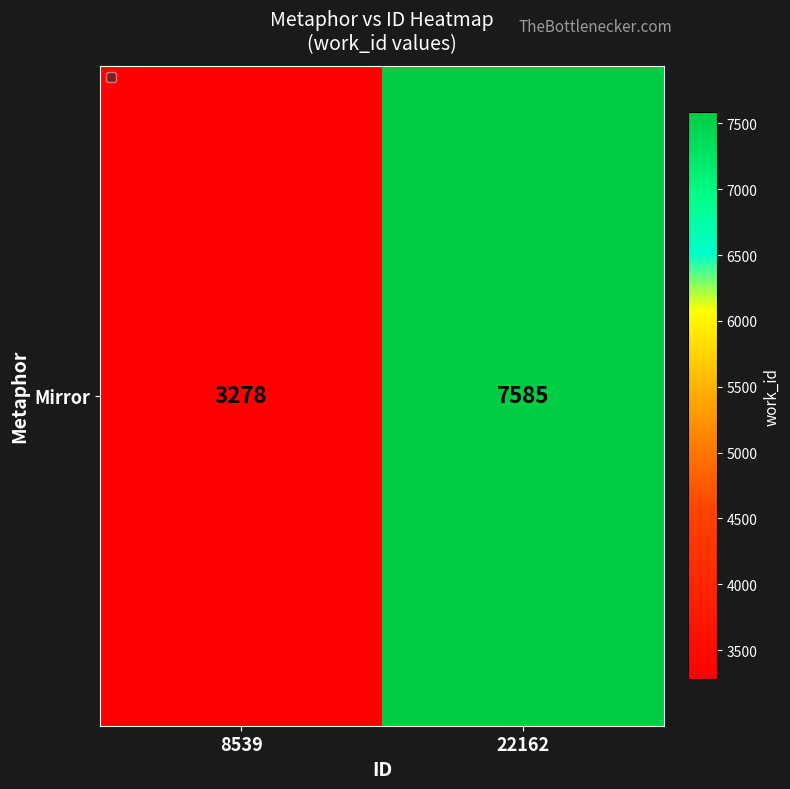

Reading left to right, what are all the values shown in this chart?

3278	7585